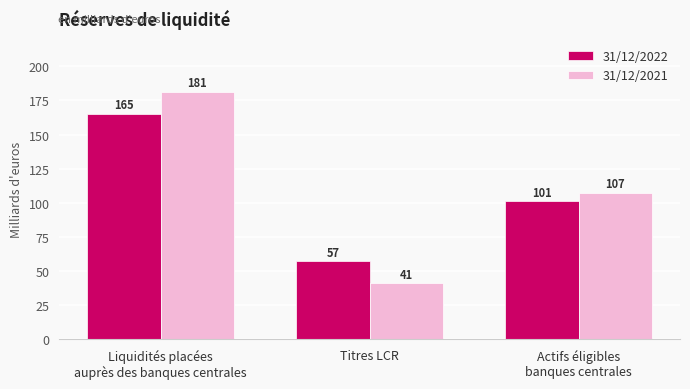

Reading left to right, list all the values displayed in this chart.

31/12/2022: 165	57	101
31/12/2021: 181	41	107